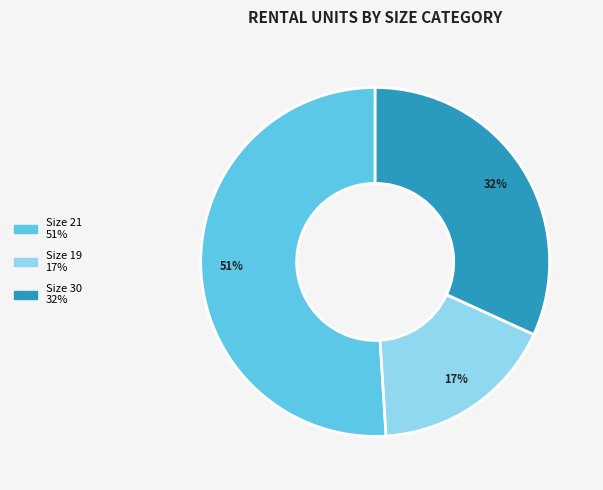

To the nearest percent, what is the difference between the largest and smallest slice percentages?

34%